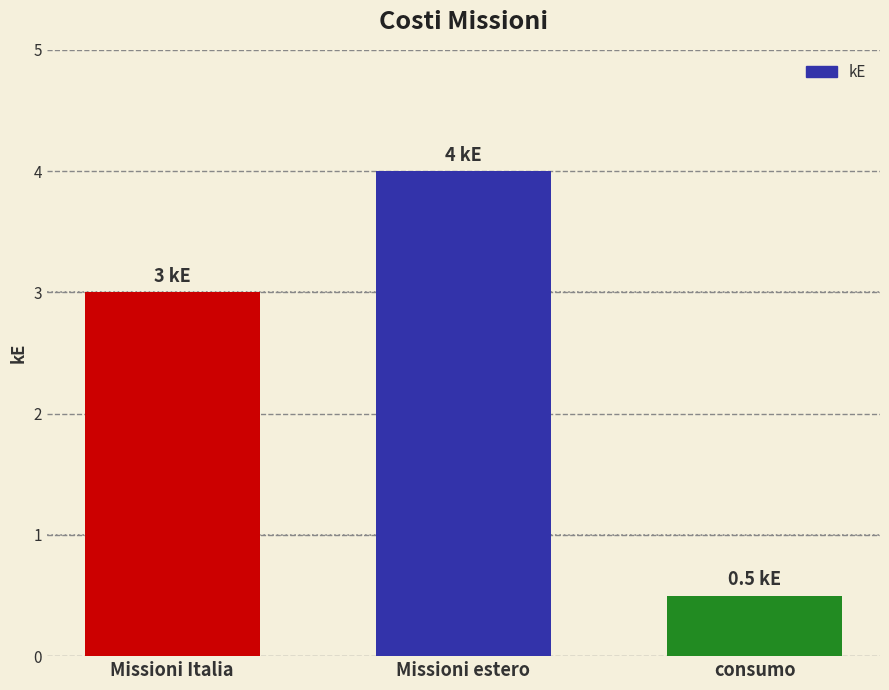

Reading right to left, extract all data points from this chart.

0.5	4.0	3.0